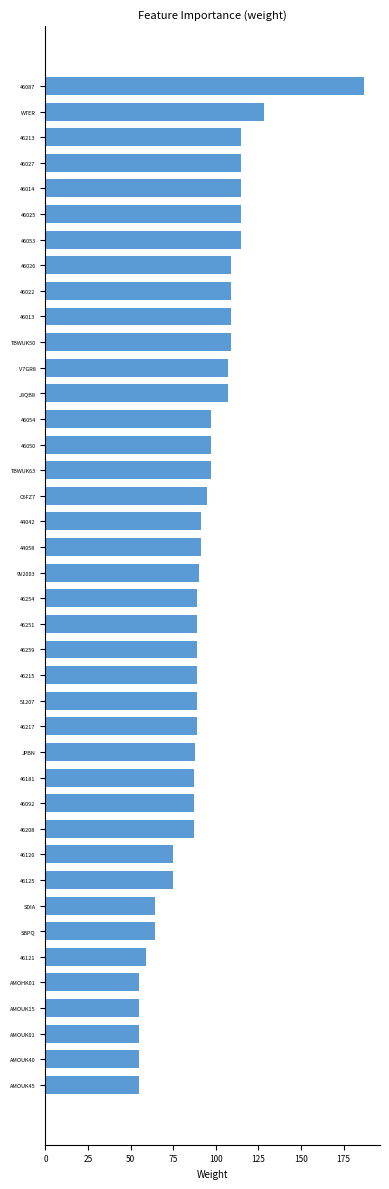

What is the difference between the values at WTER and 44058?

37